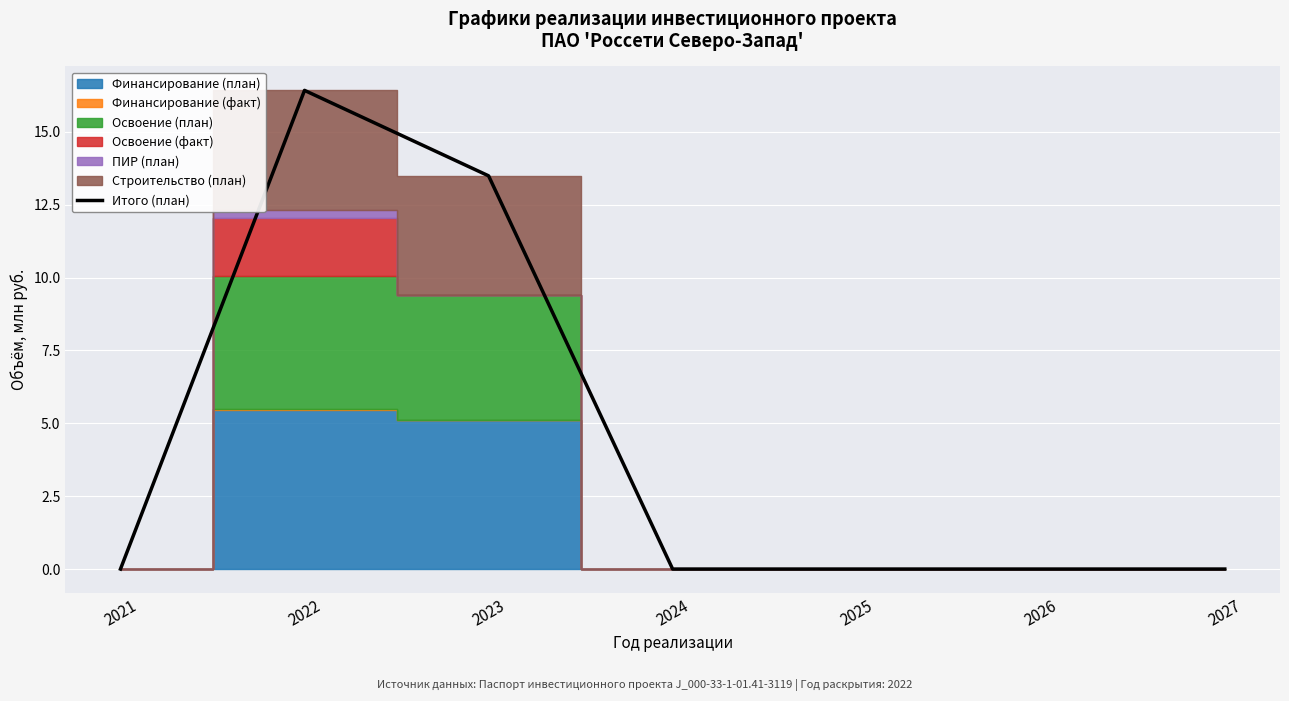

The chart shows a value of 0.0 at 2027. True or false?

True